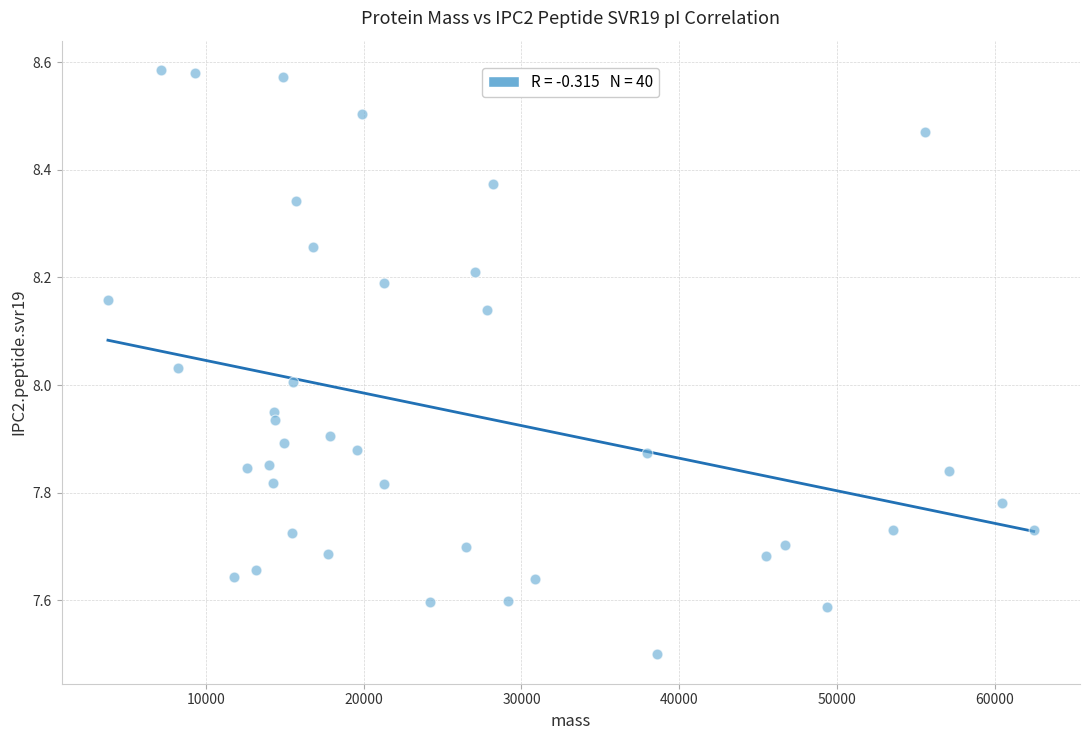

What is the range of Y values (max minus min)?

1.1